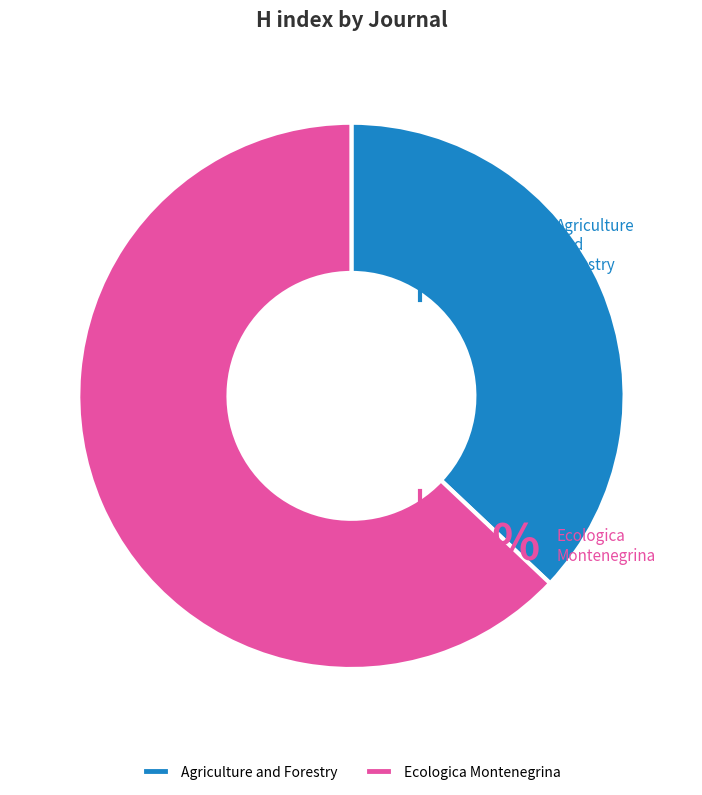

What is the largest slice in the pie chart?

Ecologica Montenegrina